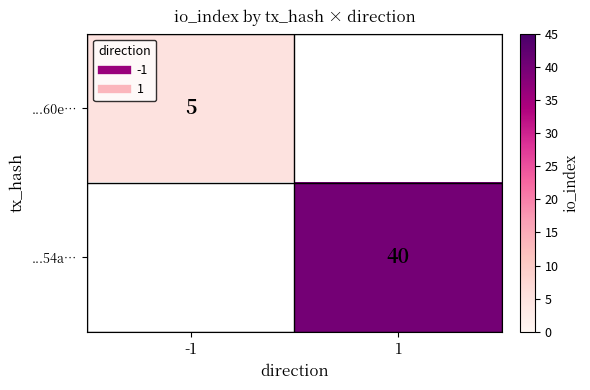

Which series has the widest spread of values?

...60e…